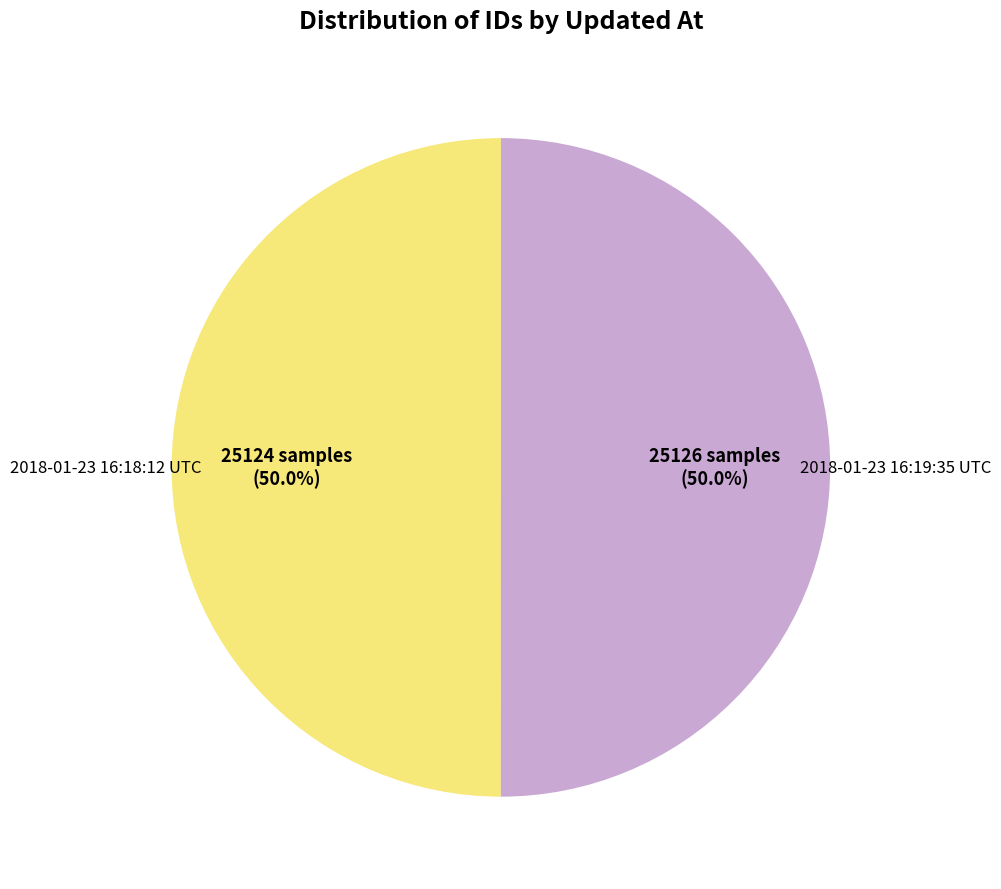

How many slices are in this pie chart?

2